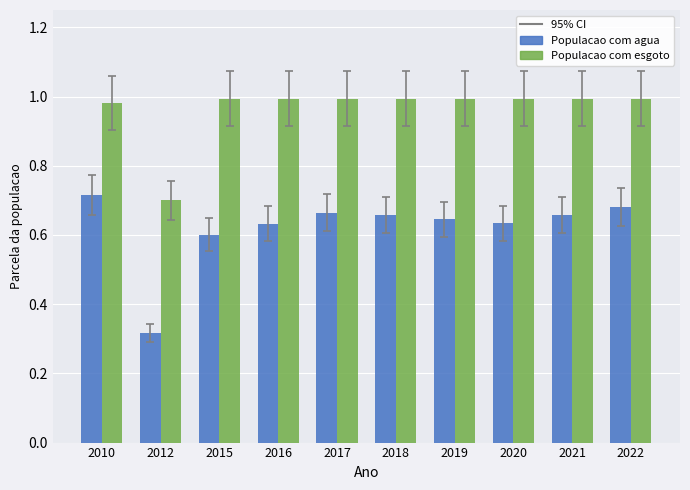

Is it true that Populacao com agua equals 0.4 at 2021?

False